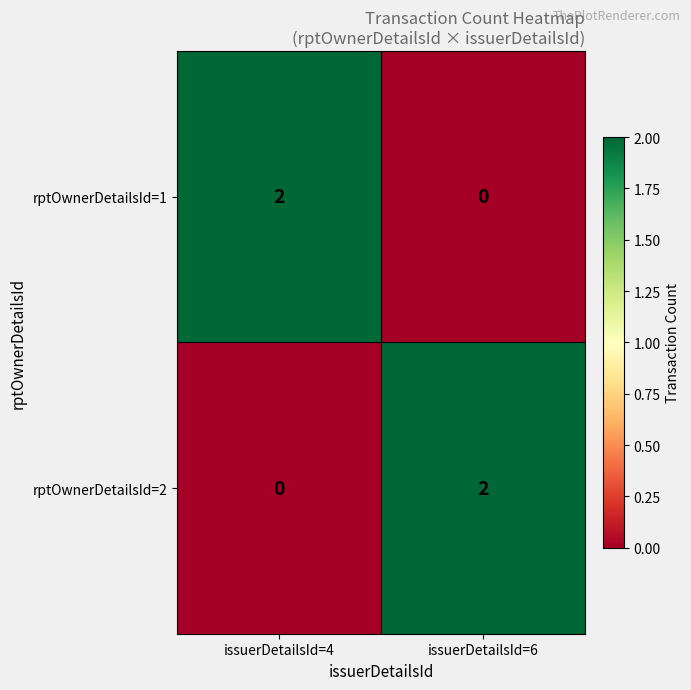

The value of rptOwnerDetailsId=1 at issuerDetailsId=6 is 0. True or false?

True